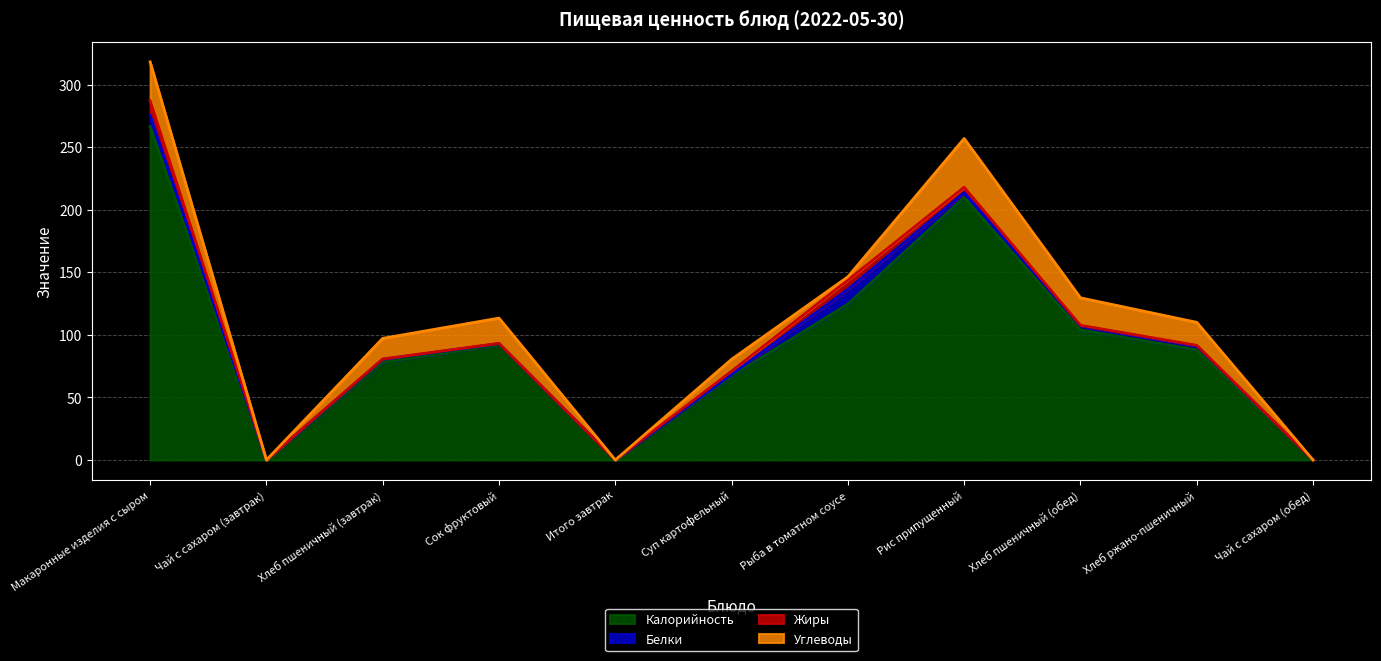

At which category is the sum across all series the highest?

Макаронные изделия с сыром